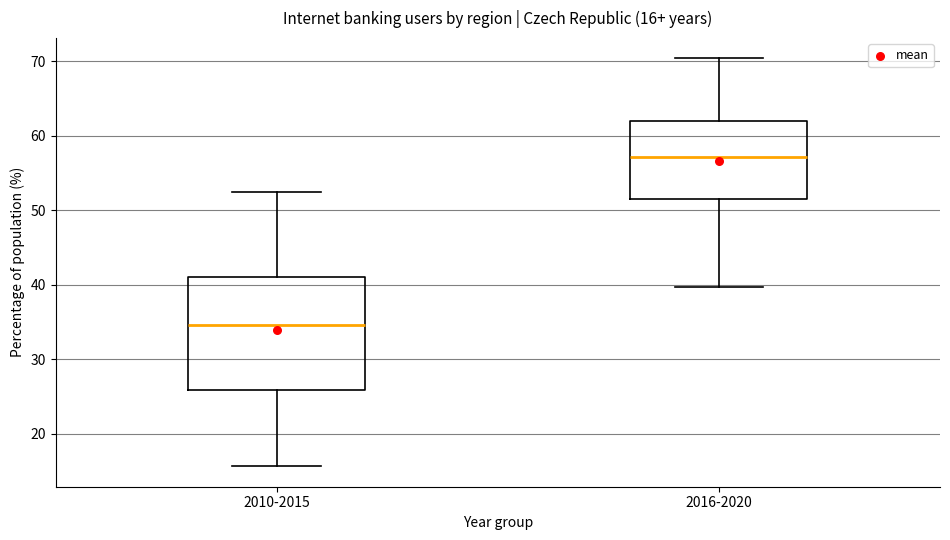

Which box is the tallest, from its lower edge to its upper edge?

2010-2015